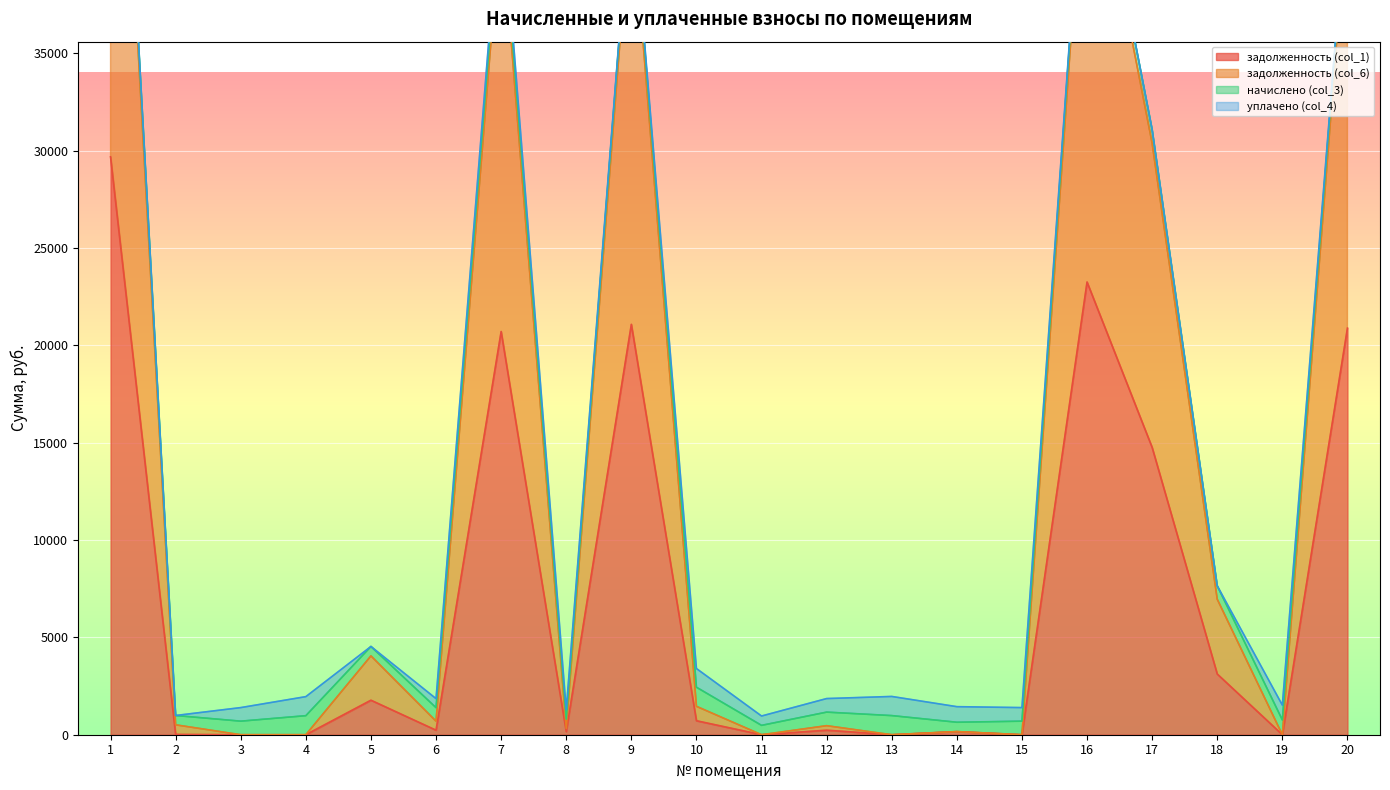

Is it true that задолженность (col_1) equals 20705.2 at 7?

True